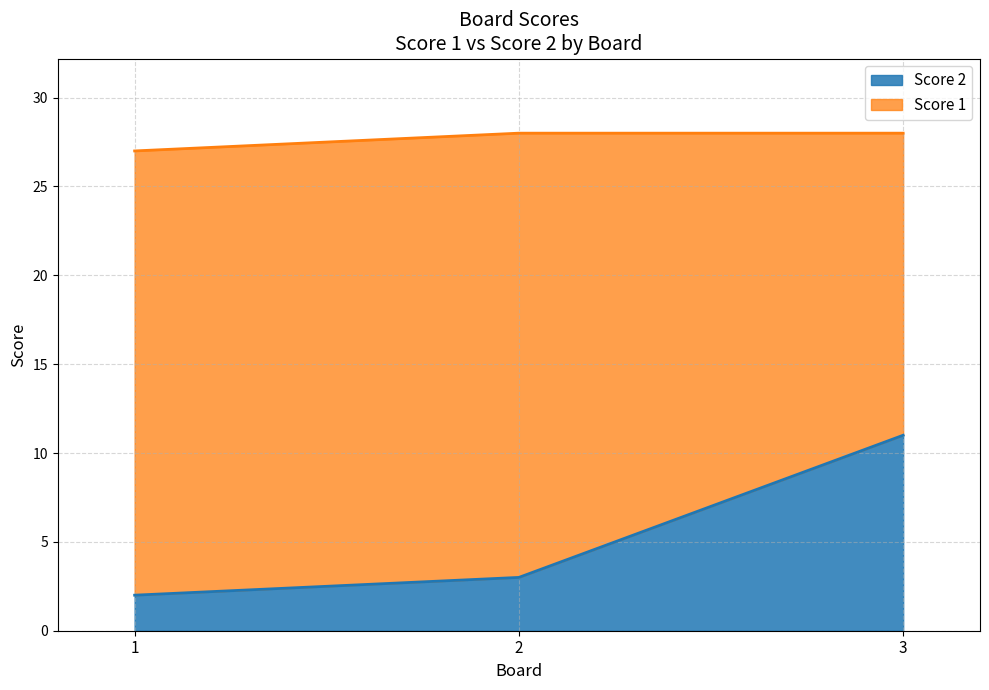

The chart shows a value of 3 at 2. True or false?

True